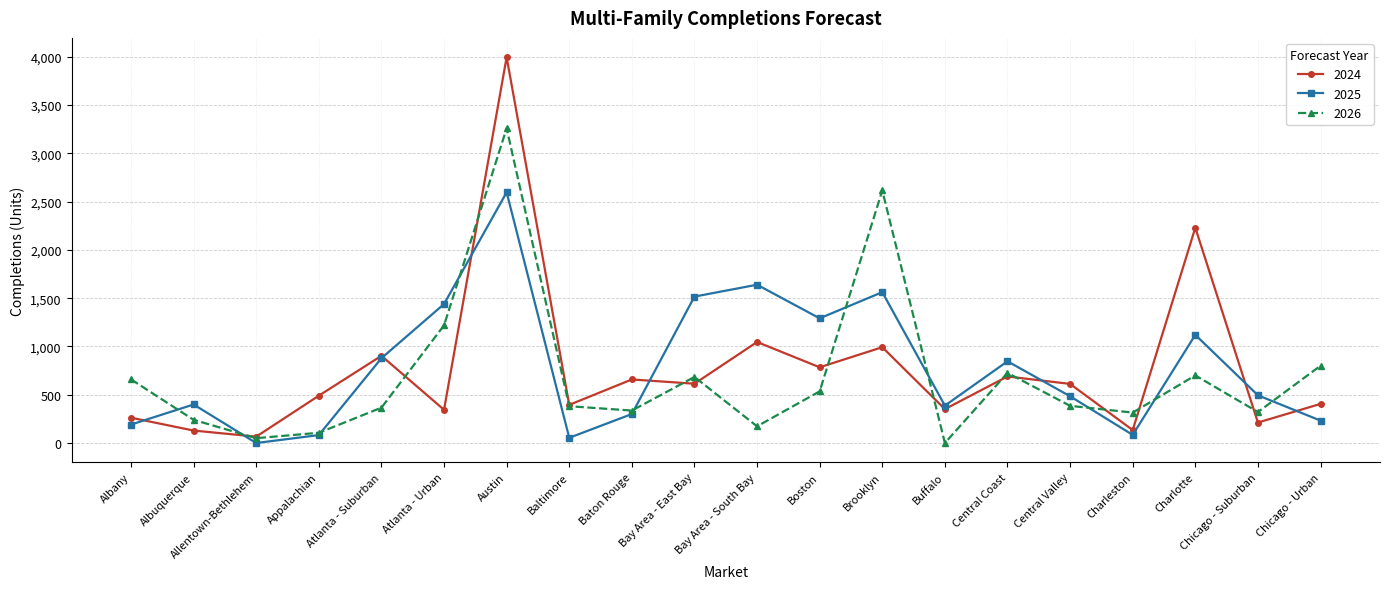

At how many categories does at least one series exceed 437?

15